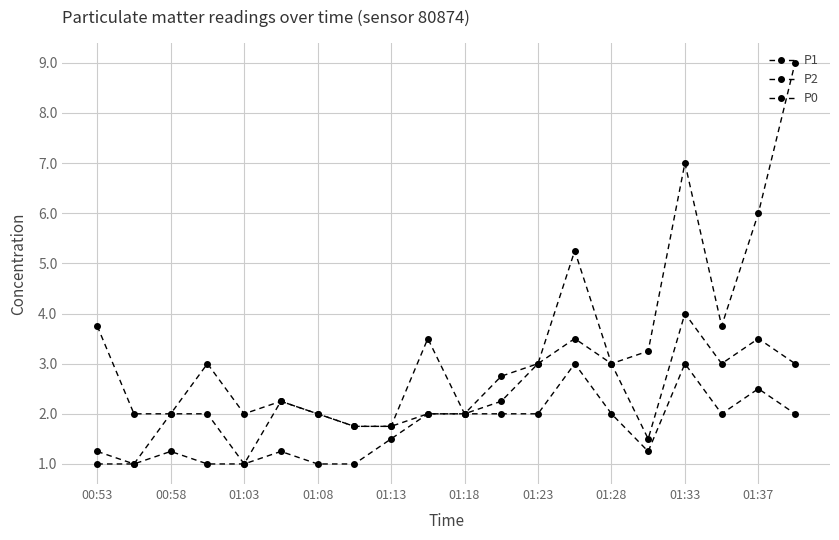

What is the difference between the second highest and second lowest values in the P2 series?

2.5